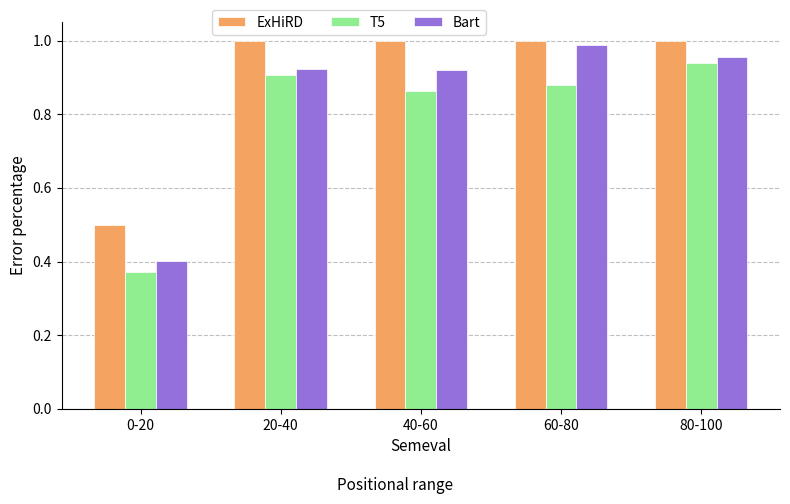

What is the difference between the maximum and minimum values in the ExHiRD series?

0.5